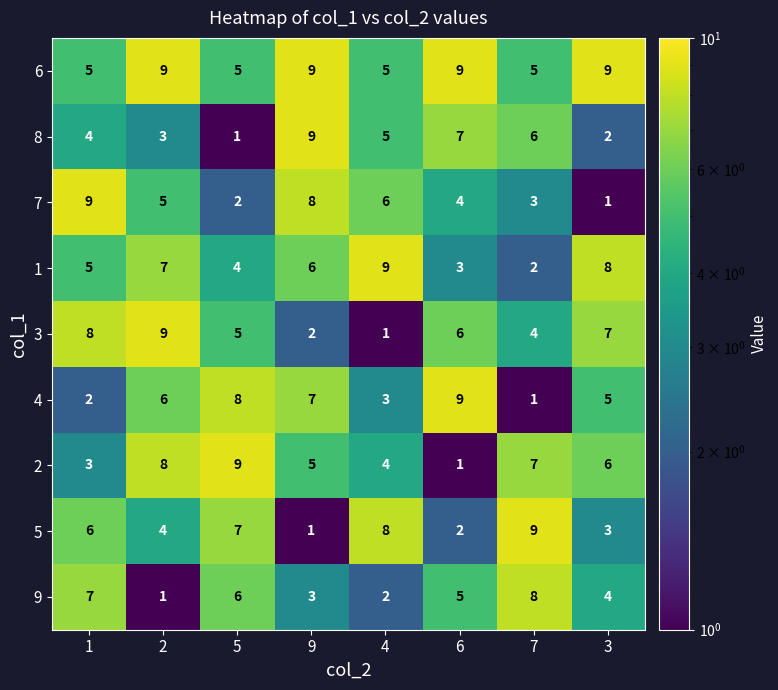

Count the number of data series in this chart.

9